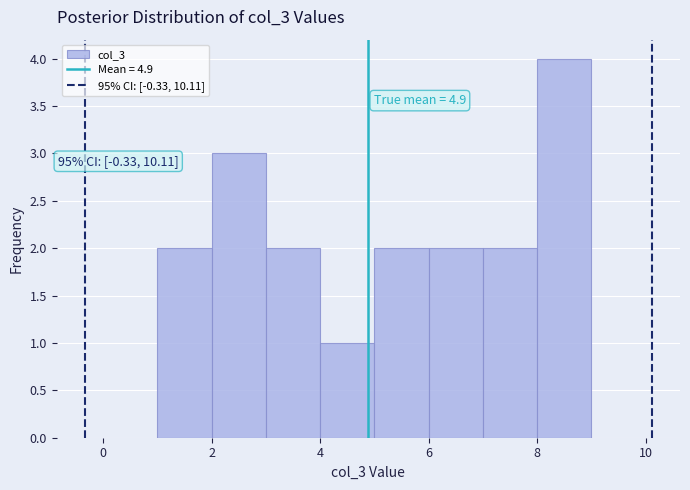

Which range on the x-axis has the tallest bar?

8 to 9